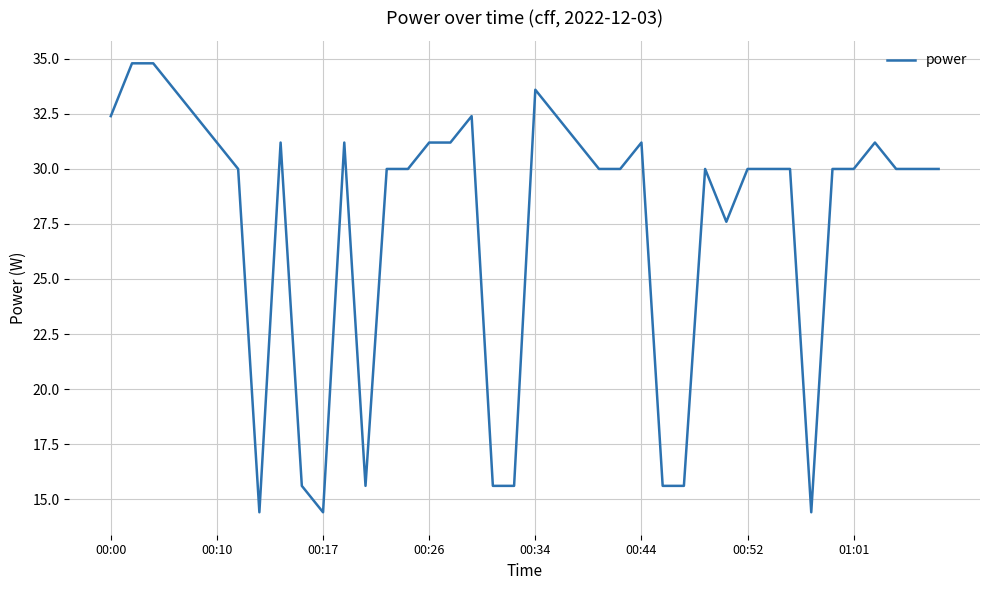

What is the minimum value shown in the chart?

14.4